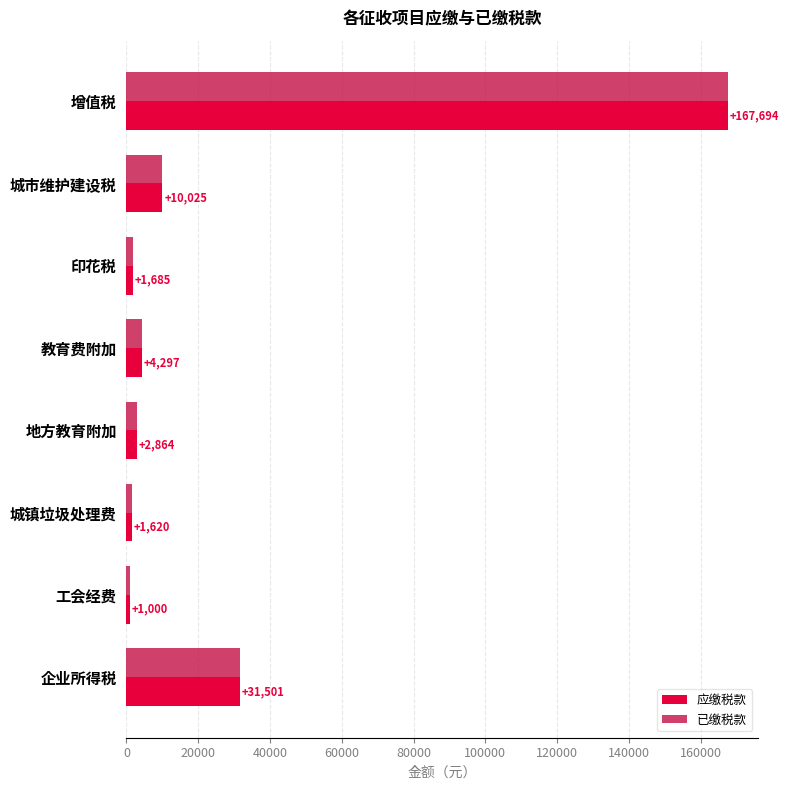

List the labels in order of 应缴税款 value, largest first.

增值税, 企业所得税, 城市维护建设税, 教育费附加, 地方教育附加, 印花税, 城镇垃圾处理费, 工会经费